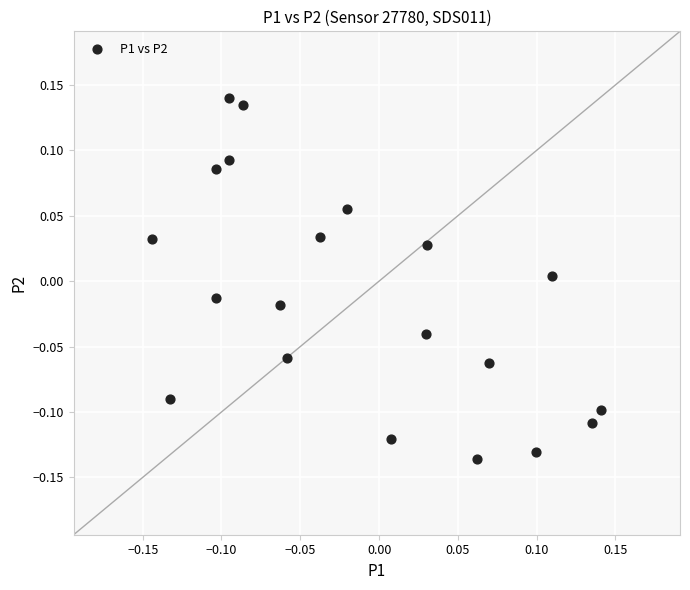

What is the range of X values (max minus min)?

0.3